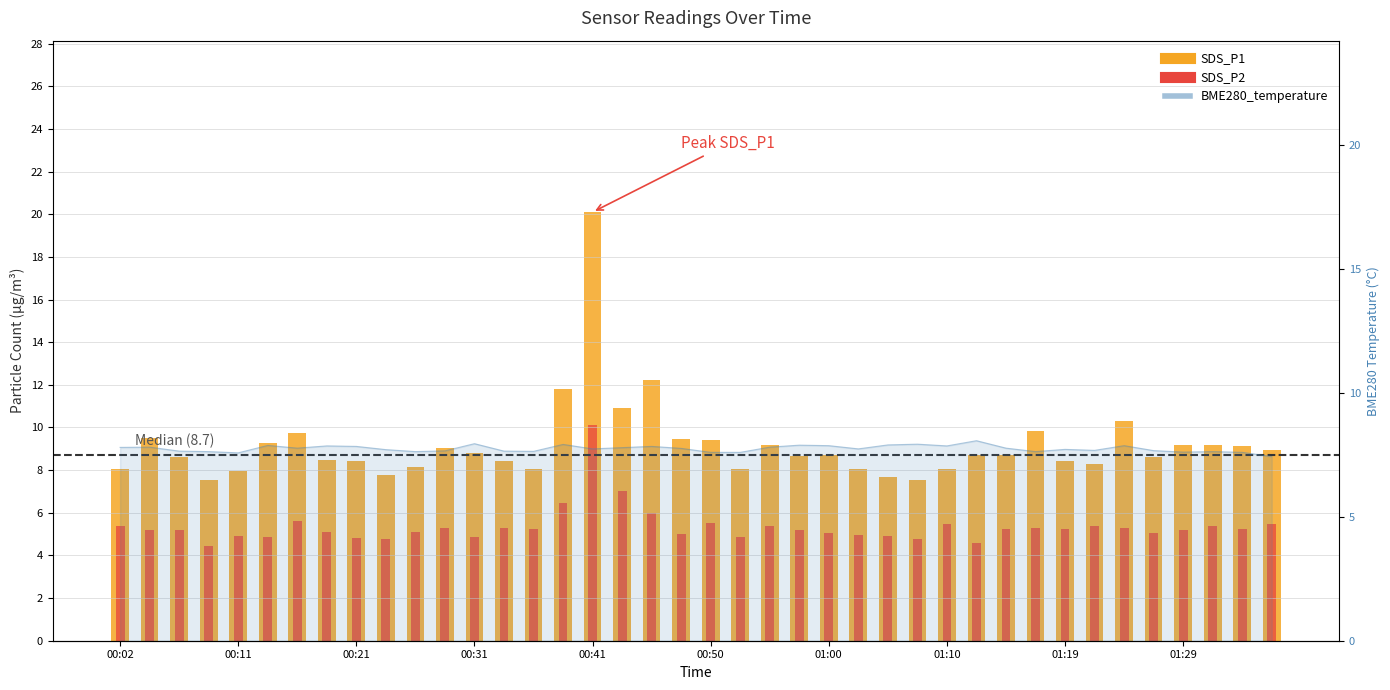

How many groups of bars are there?

40